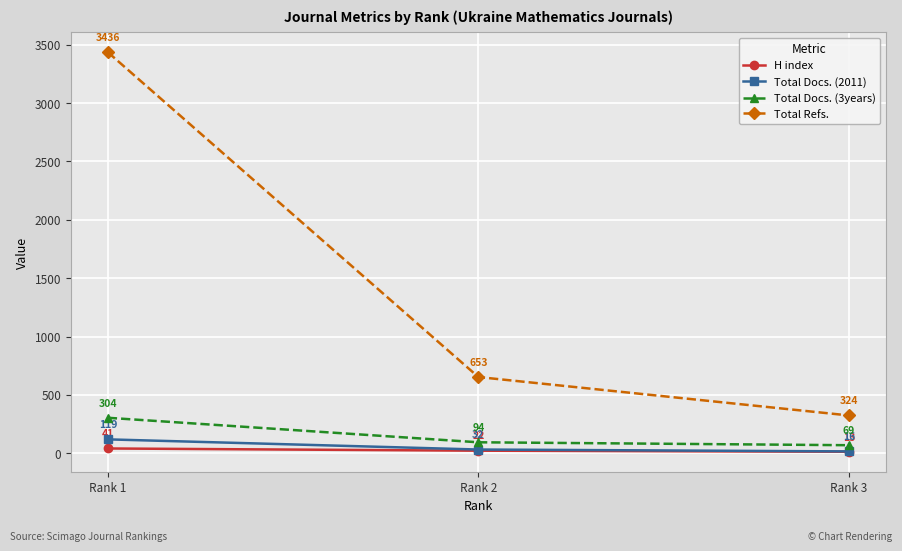

What is the value of the Total Docs. (3years) point at the 2nd from the left?

94